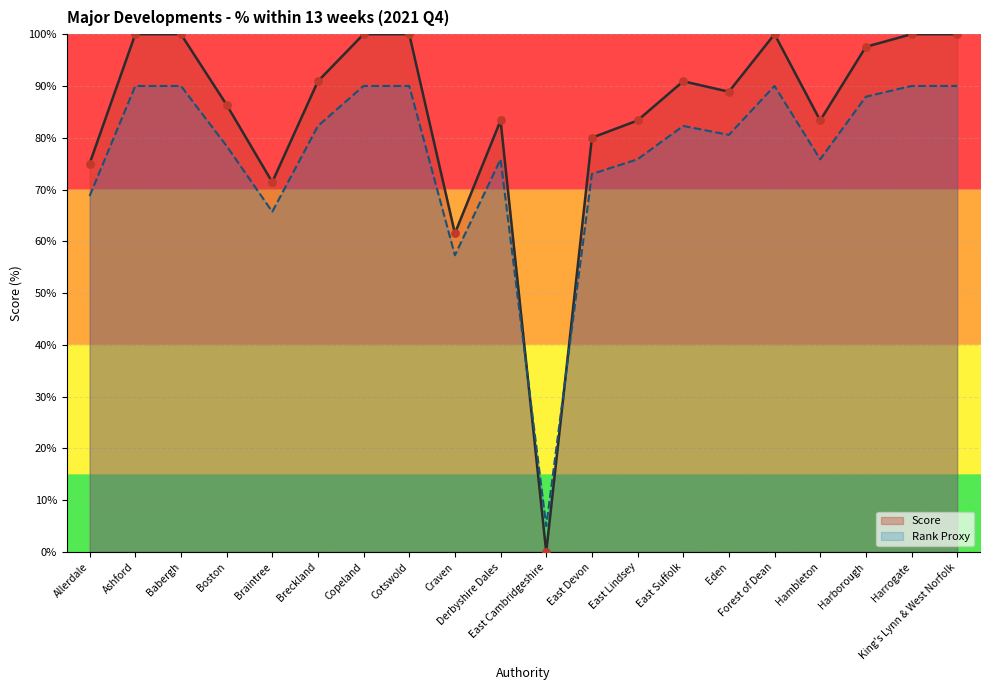

Which series has the widest spread of values?

Score